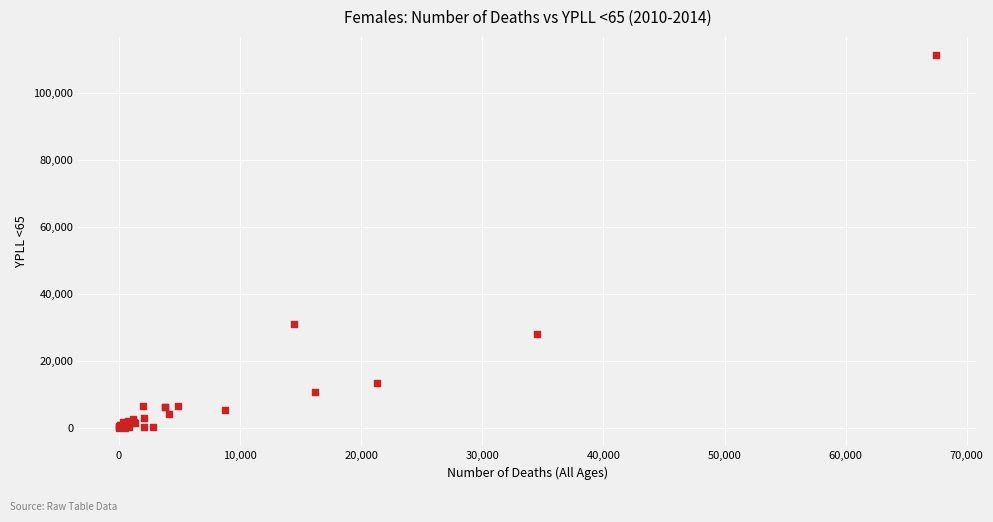

What Y value in the scatter plot is closest to 55572?

31022.5